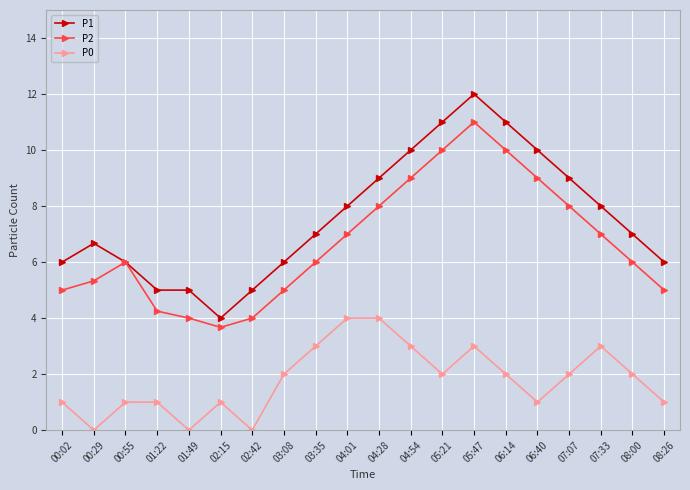

At 08:26, list the series in order from largest to smallest.

P1, P2, P0